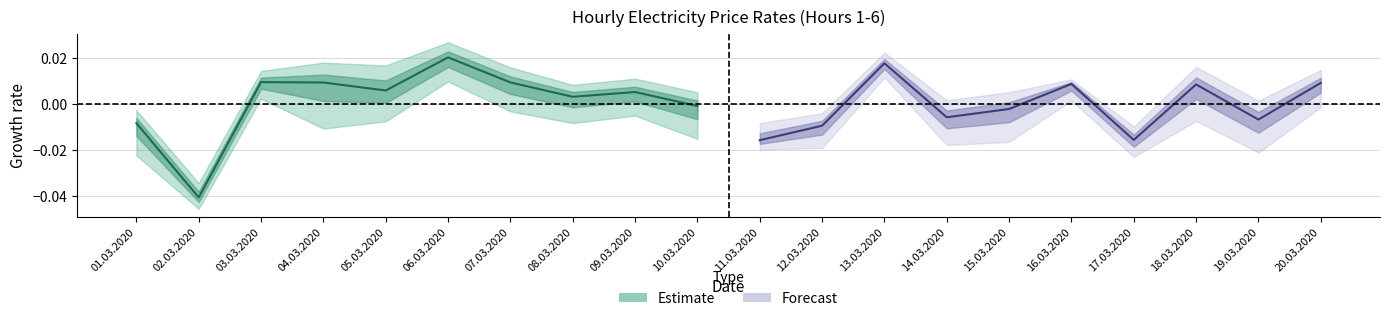

How many values in Estimate are below zero?

3